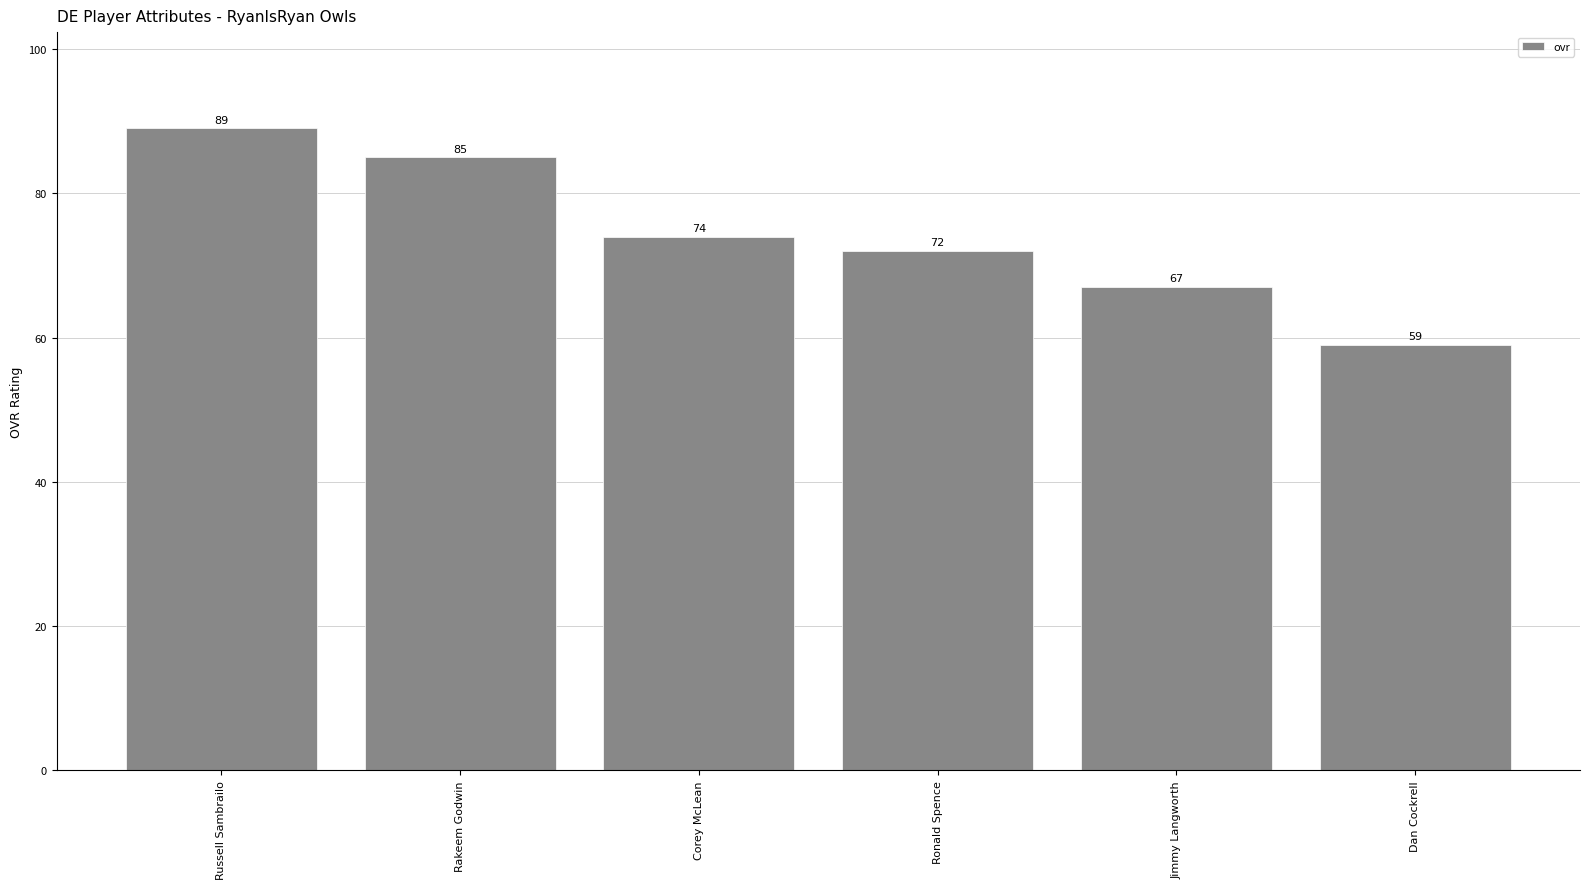

What is the difference between the second highest and minimum values?

26